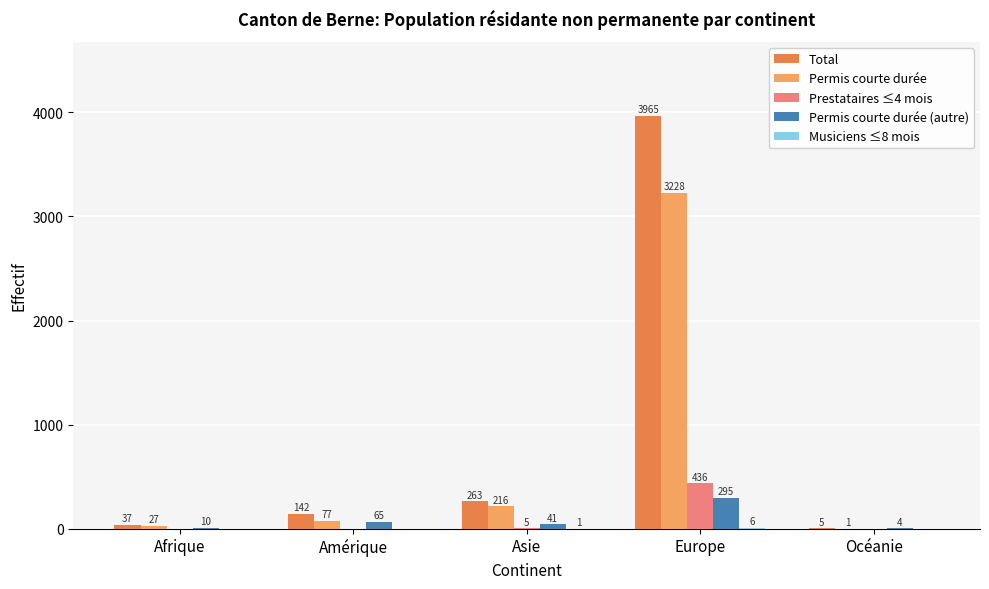

The Permis courte durée (autre) series shows 295 at Europe. True or false?

True